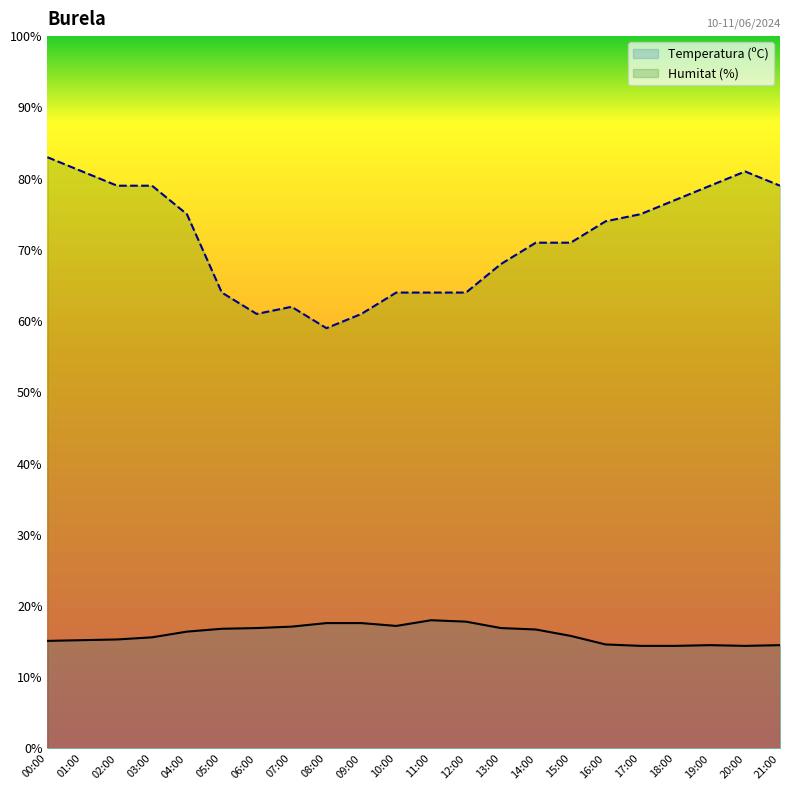

What value does the Temperatura (ºC) series have at 18:00?

14.4